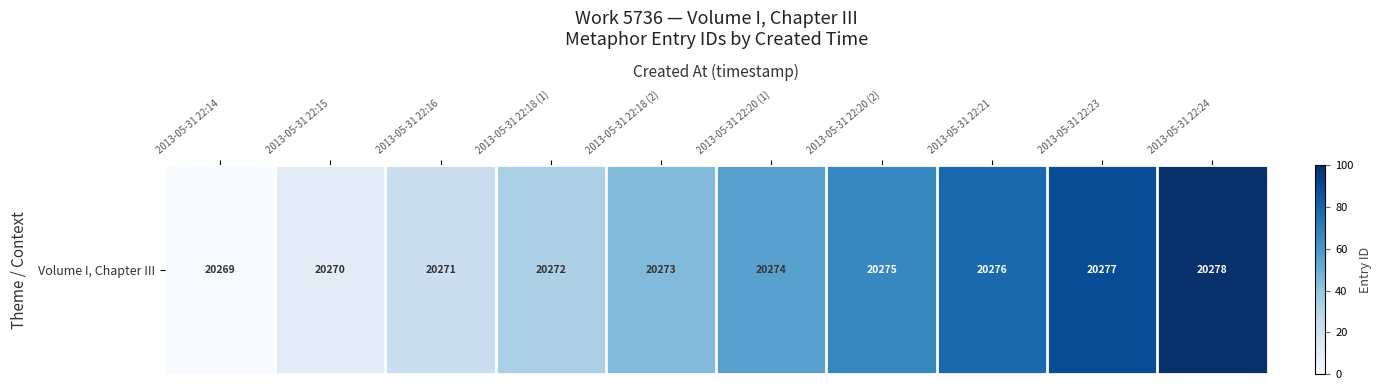

How many values are below 55?

5